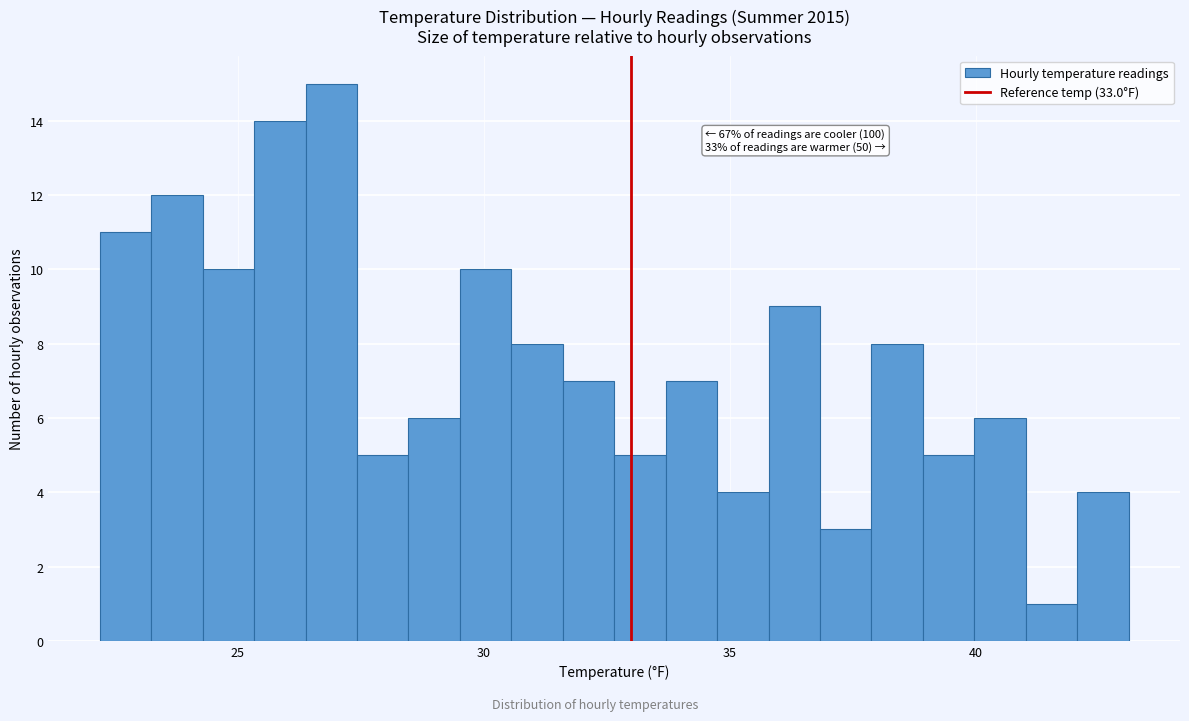

Around what value on the x-axis is the tallest bar? Give the approximate position of its centre, as read against the axis.

27.0